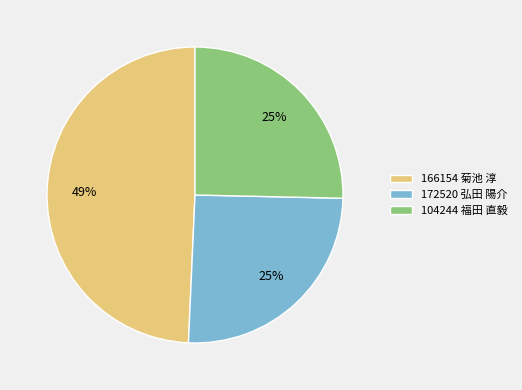

How many slices are in this pie chart?

3